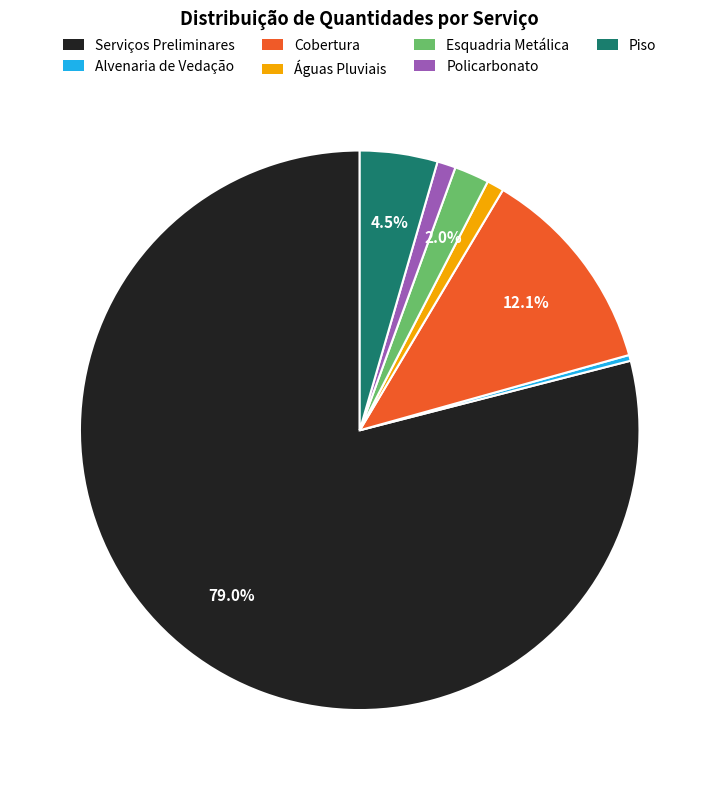

Does Serviços Preliminares represent more than half of the total?

Yes